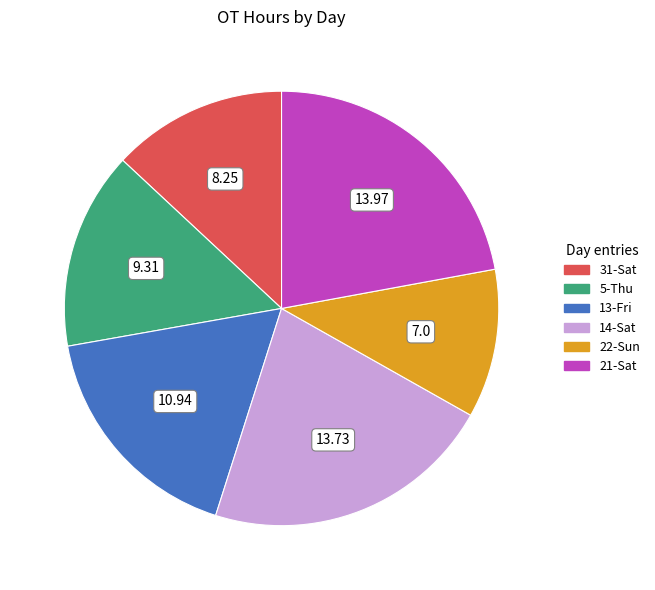

Is there a majority slice in this chart?

No